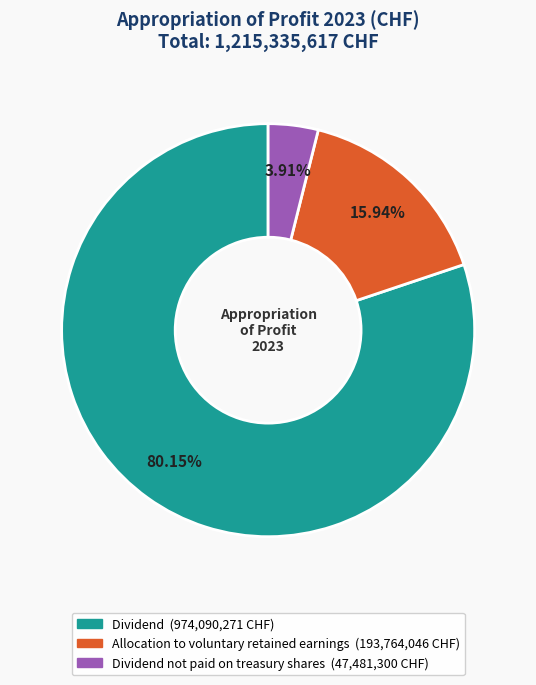

How many slices are in this pie chart?

3